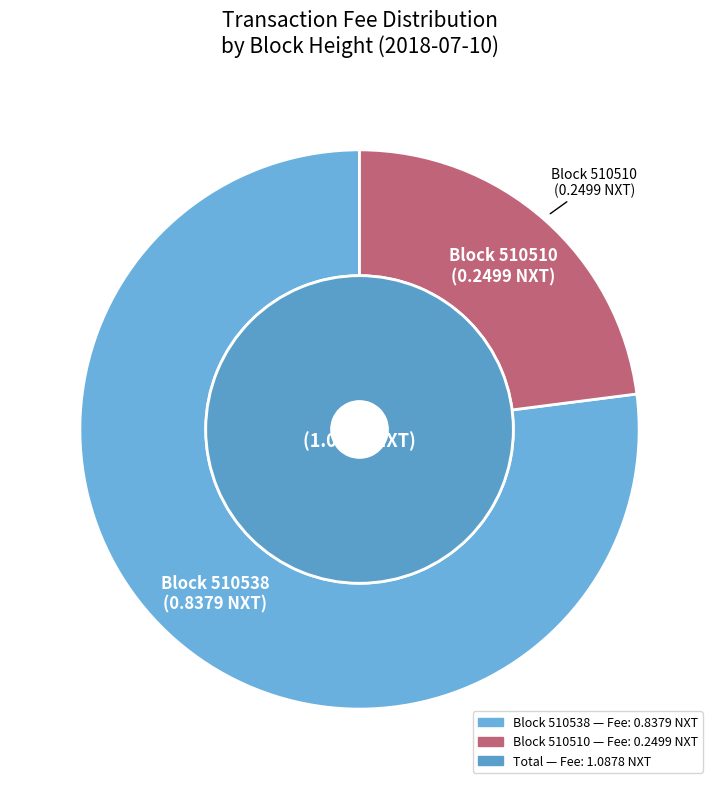

The 510510 slice represents 23% of the pie. True or false?

True